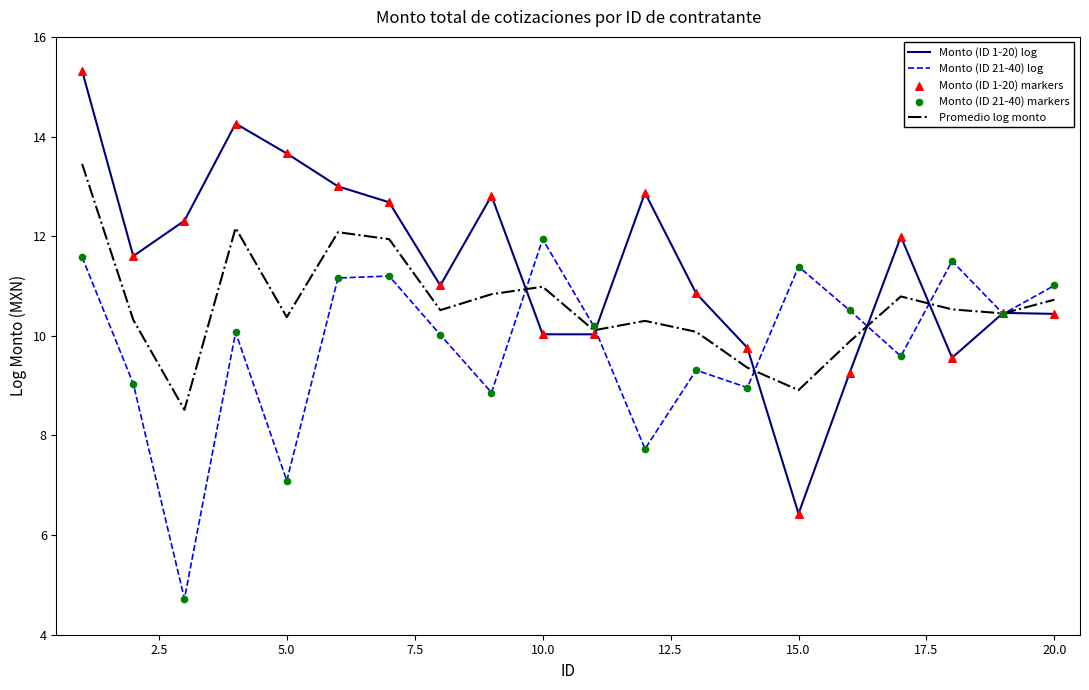

Which series has the largest range (max minus min)?

Monto (ID 1-20) log